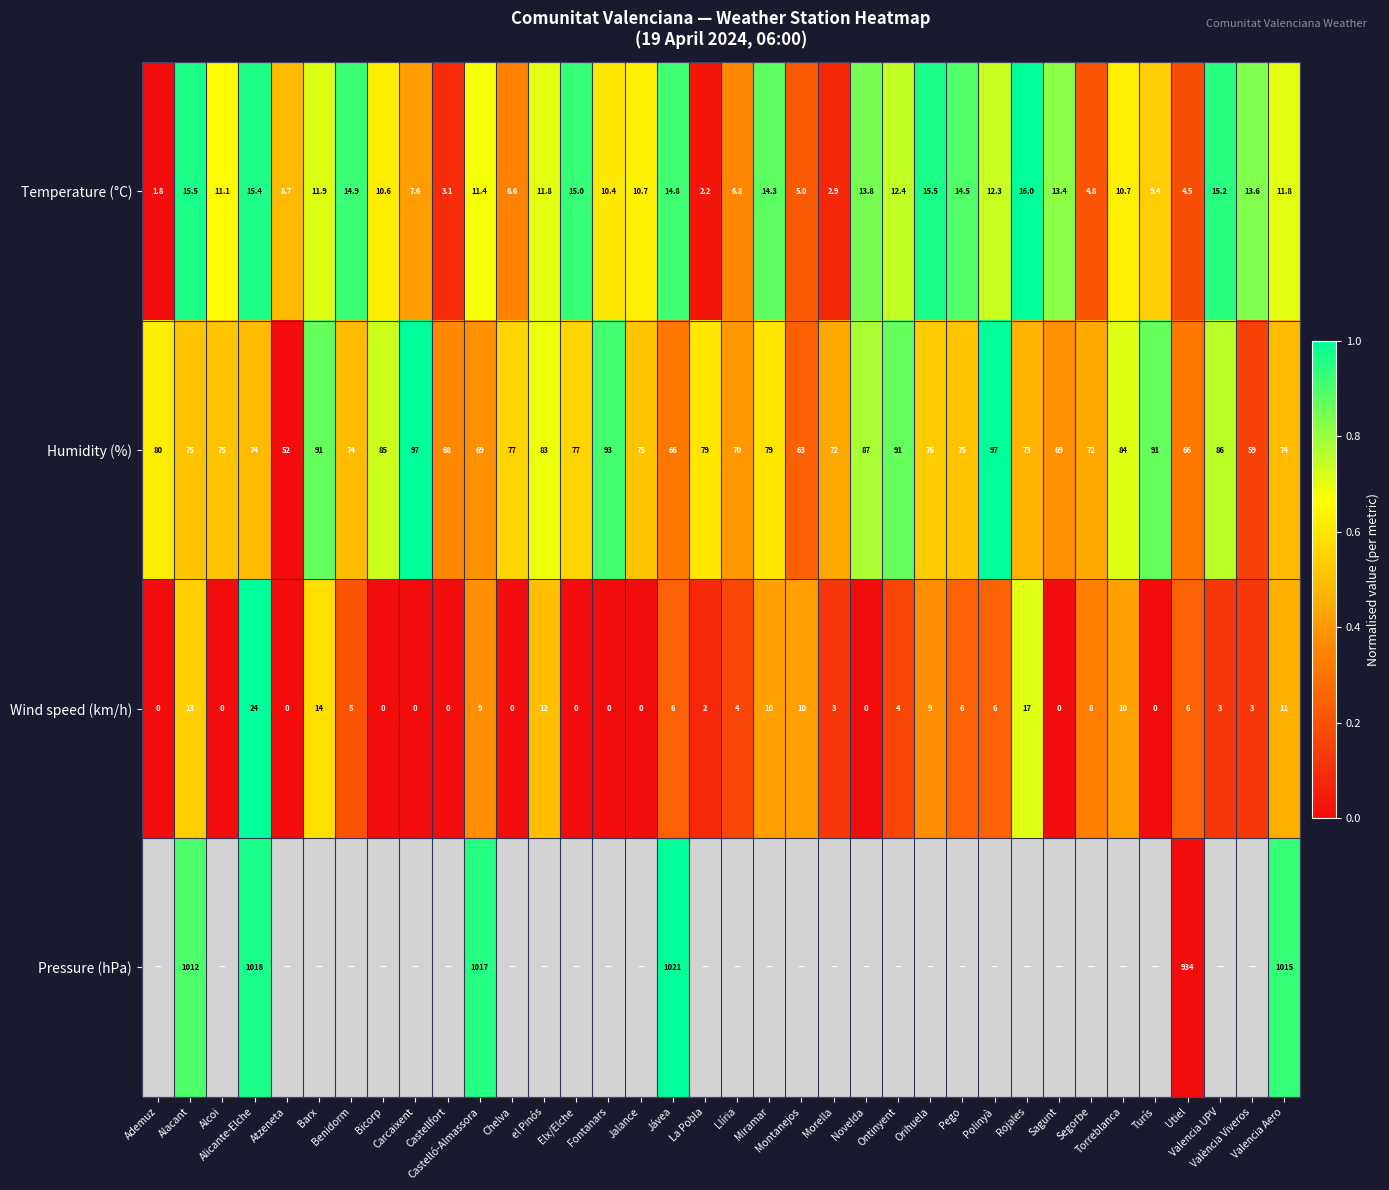

What is the difference between the second highest and minimum values in the Wind speed (km/h) series?

17.0